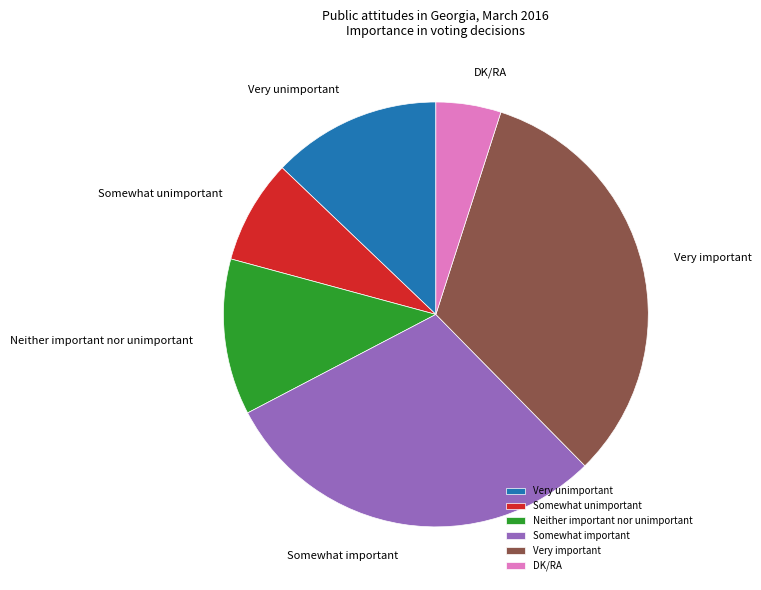

Rank the categories by value from lowest to highest.

DK/RA, Somewhat unimportant, Neither important nor unimportant, Very unimportant, Somewhat important, Very important